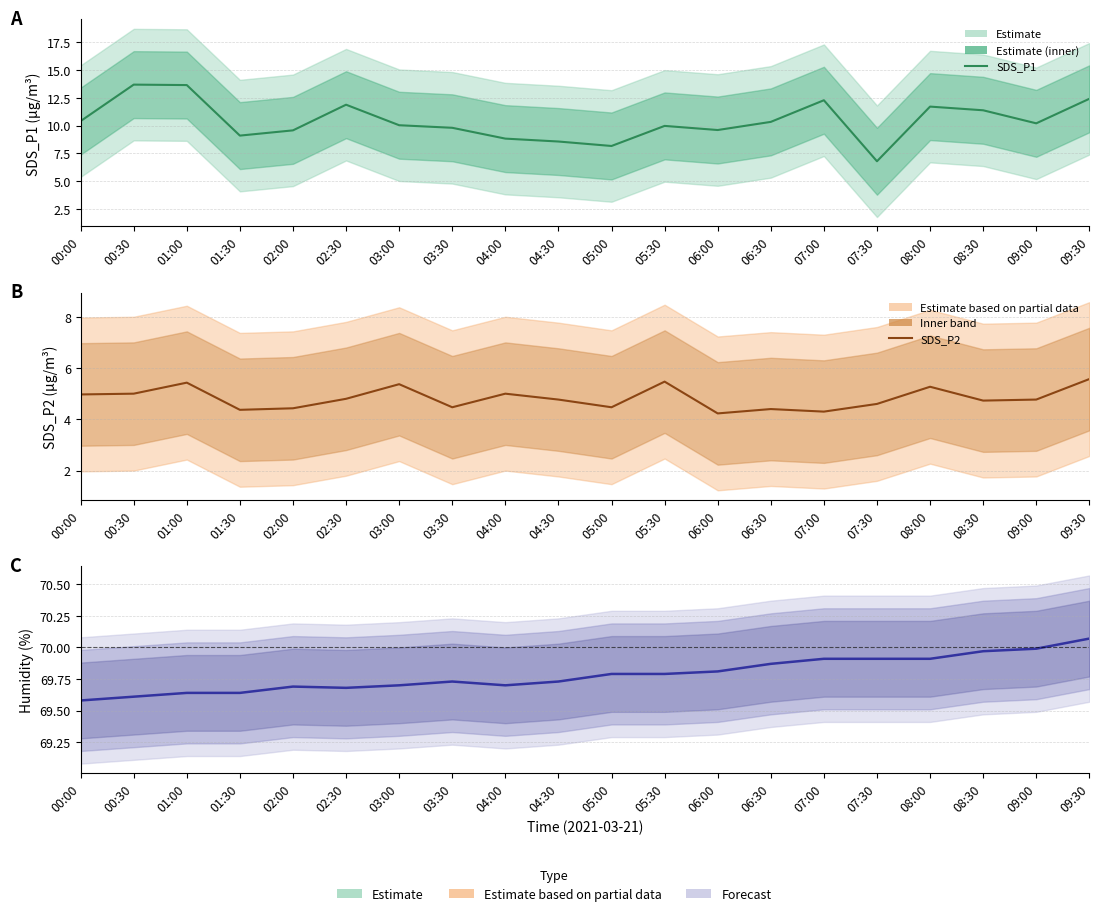

True or false: SDS_P1 and SDS_P2 intersect in this chart.

False